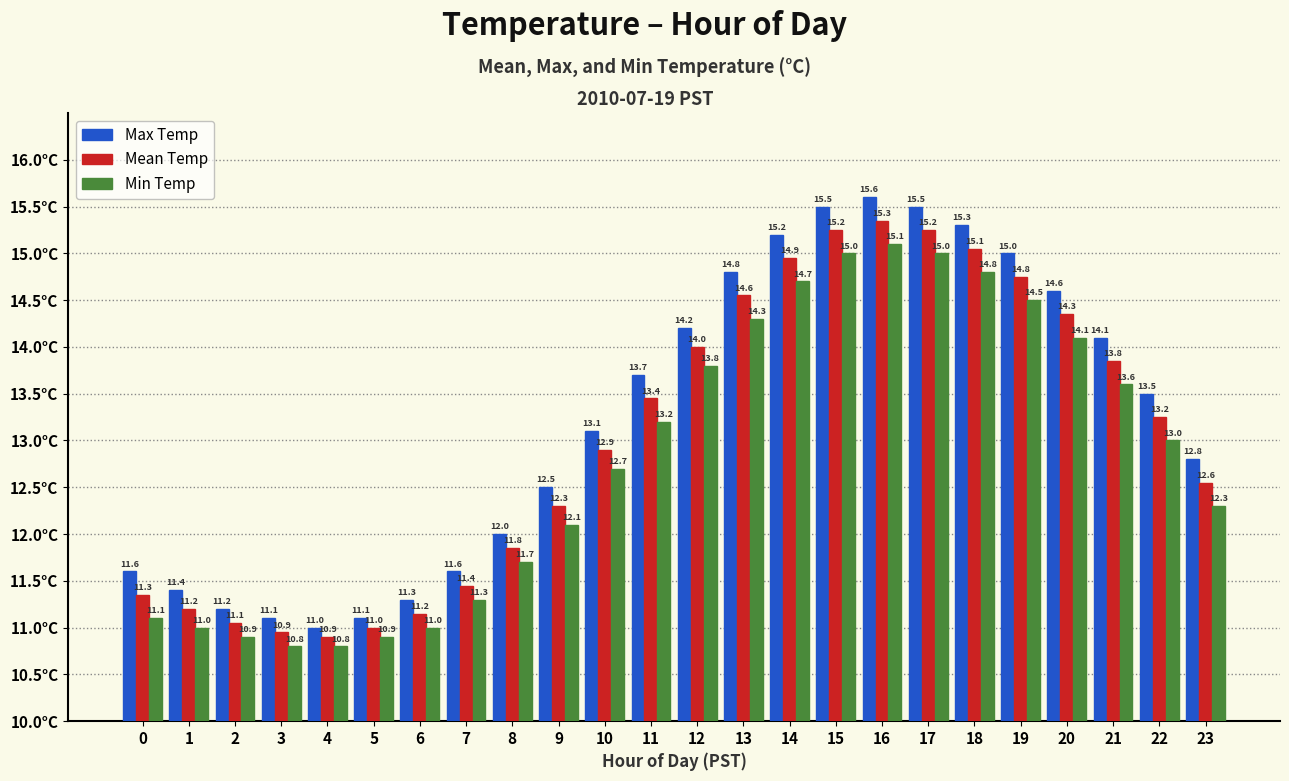

True or false: Mean Temp has a value of 26.7 at 18.

False